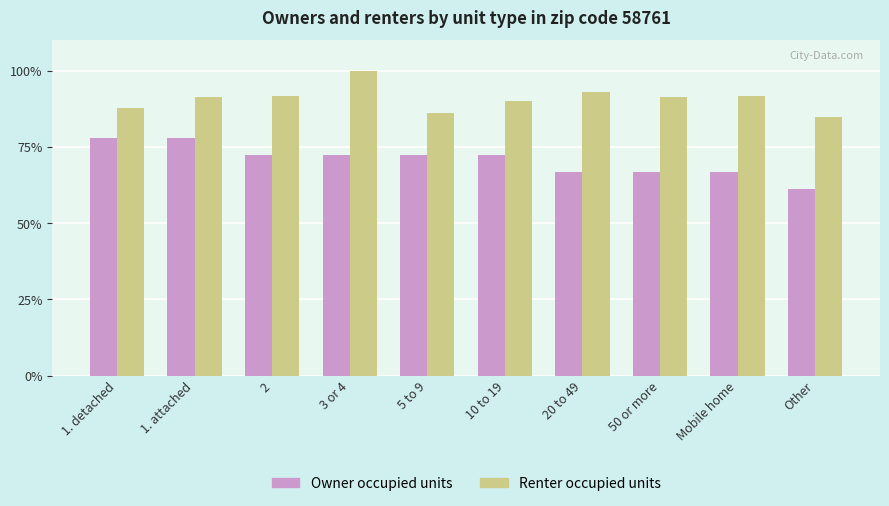

What is the total value across all series at Mobile home?

158.4